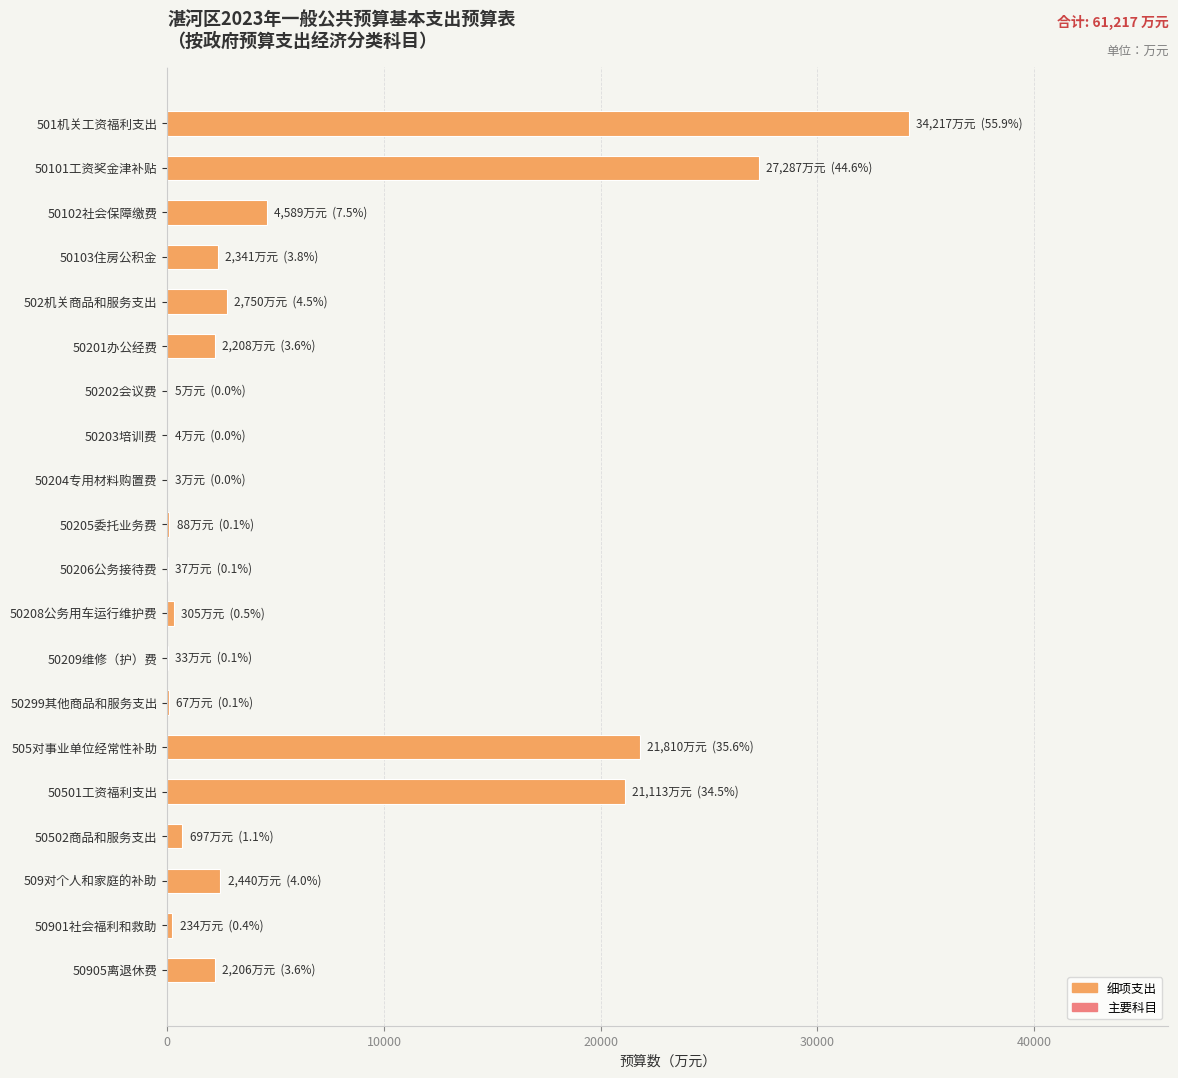

The value at 50101工资奖金津补贴 is 27287. True or false?

True